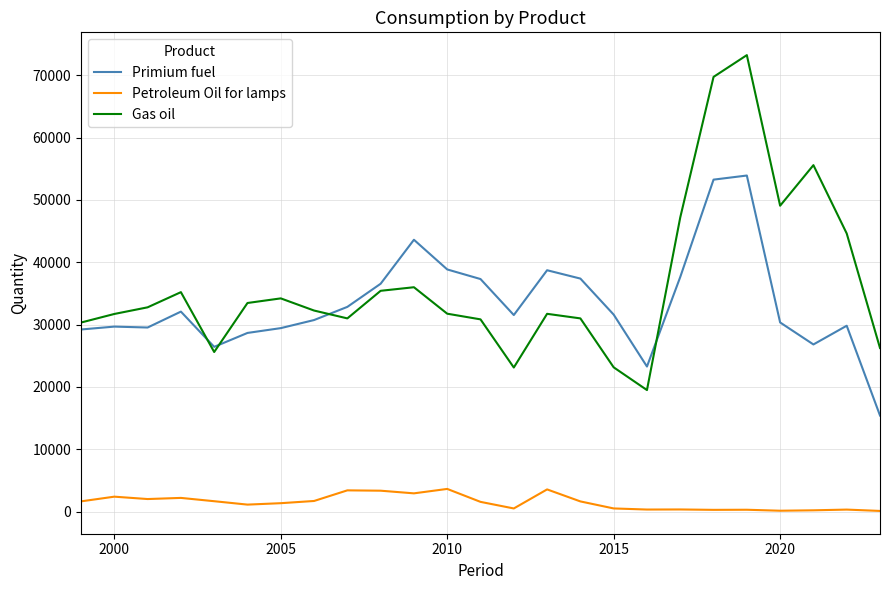

Rank the series by their maximum value, from lowest to highest.

Petroleum Oil for lamps, Primium fuel, Gas oil